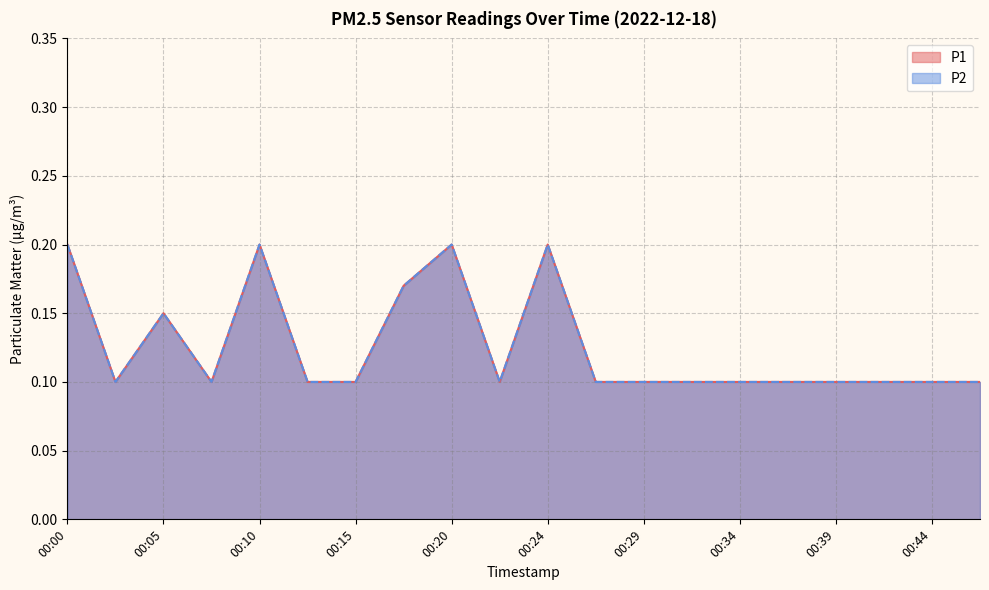

Where is P2 nearest to the value 0?

00:03